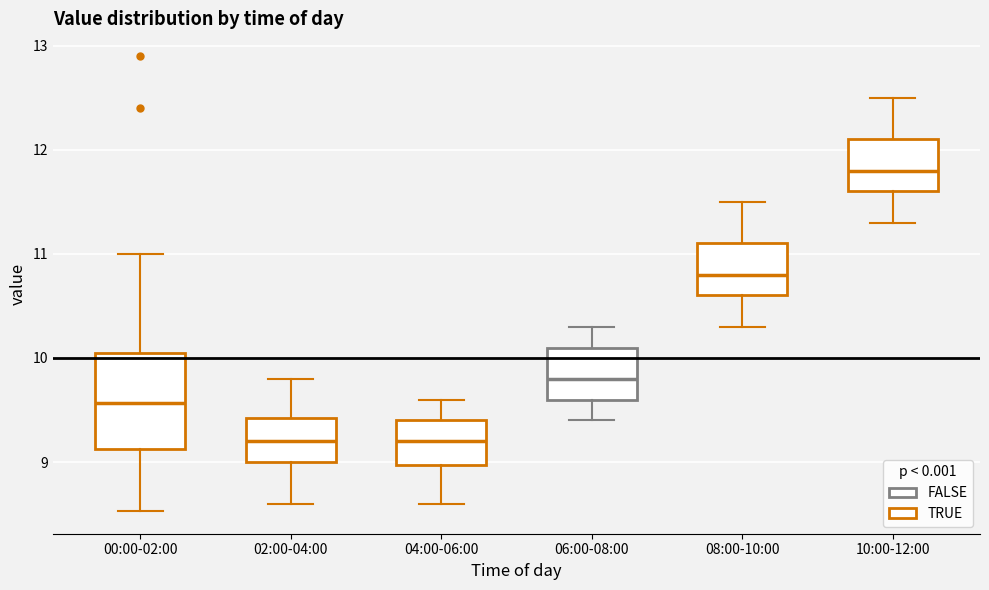

Where does the lower whisker of the box for 04:00-06:00 end on the y-axis? The values are not printed on the chart, so give them approximately, as read against the axis.

8.6